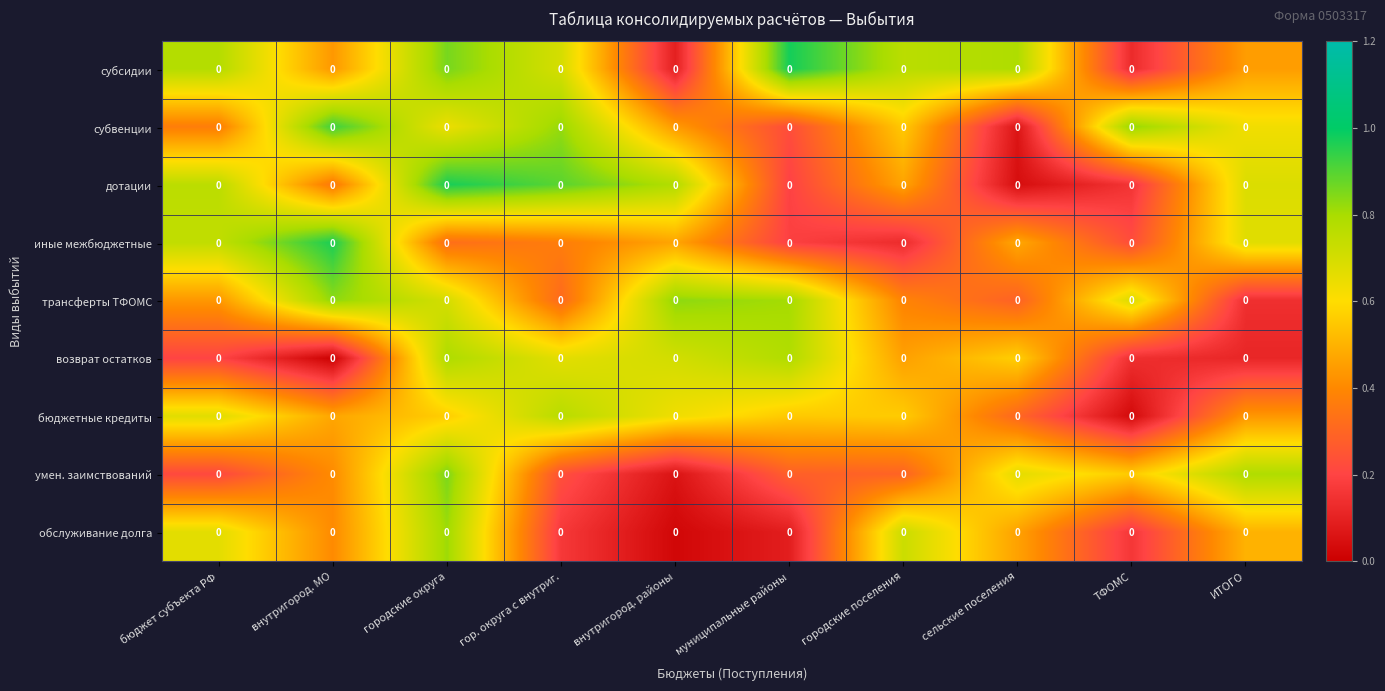

What is the total value across all series at ИТОГО?

4.4